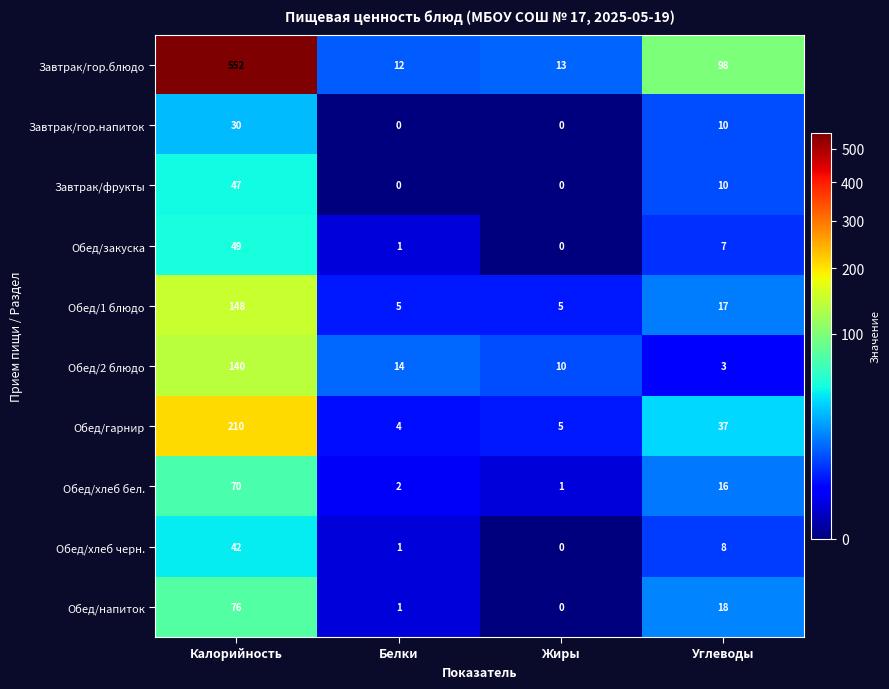

What is the total value across all series at Жиры?

34